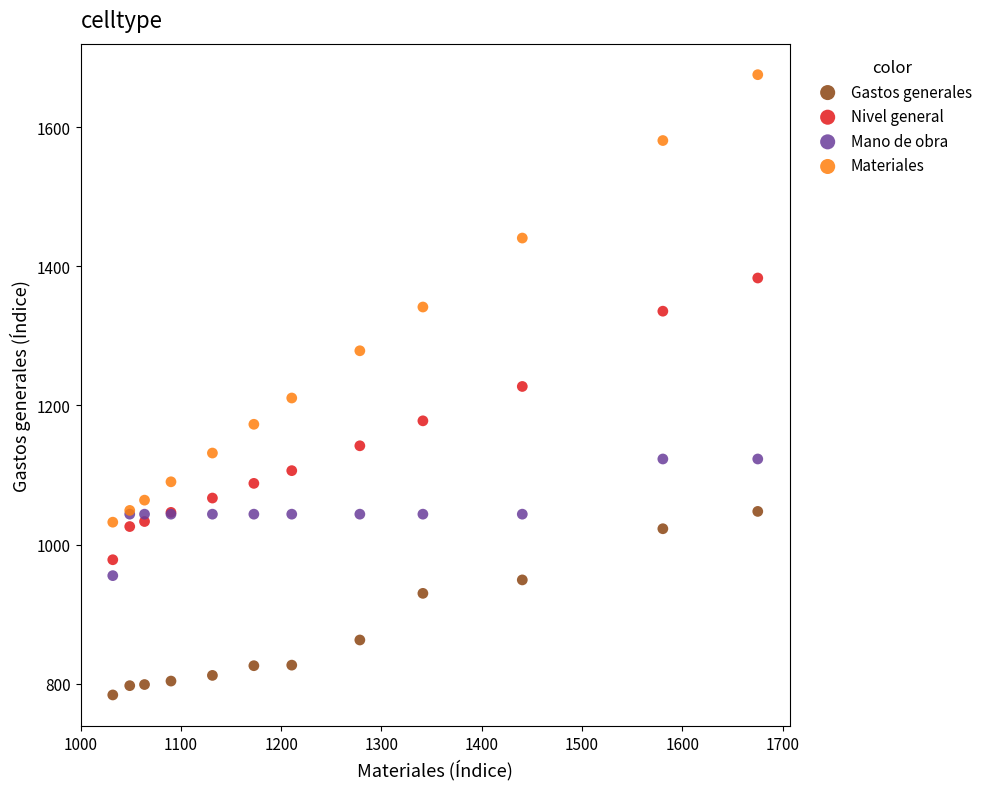

What are all the series names shown in the legend?

Gastos generales, Nivel general, Mano de obra, Materiales